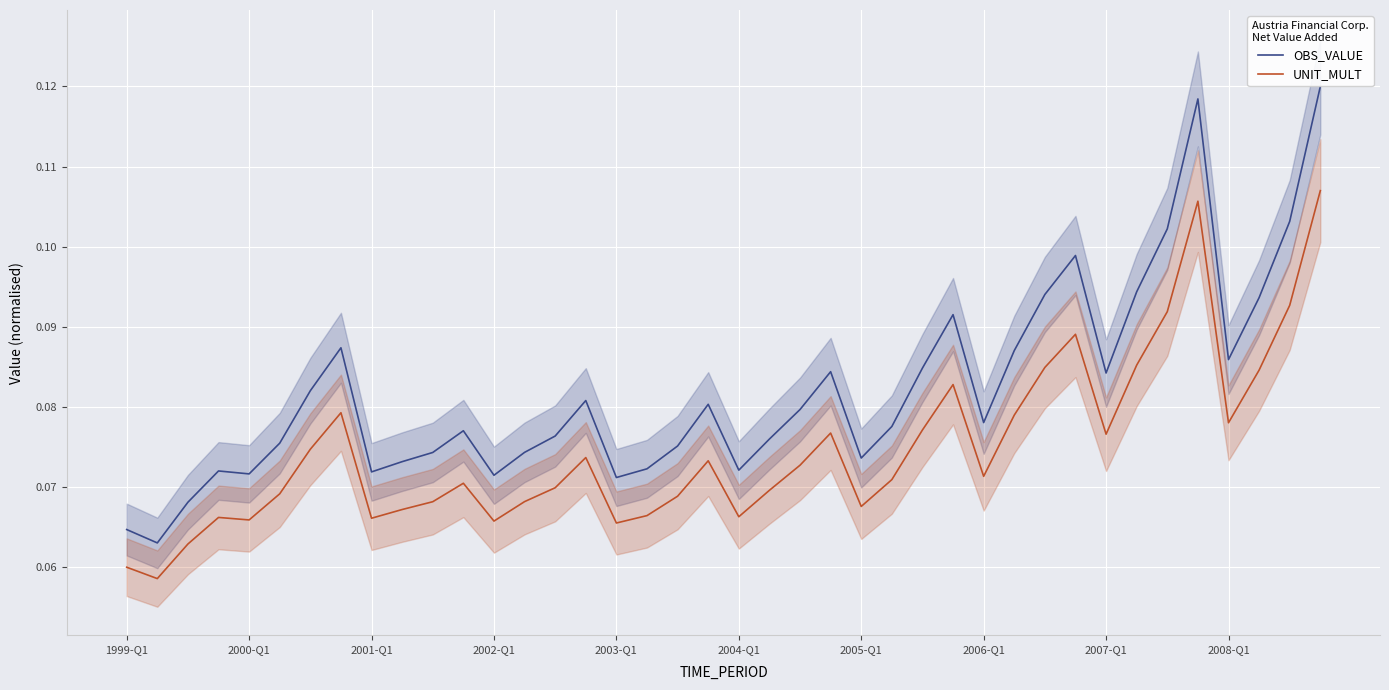

True or false: OBS_VALUE and UNIT_MULT cross at least once.

False